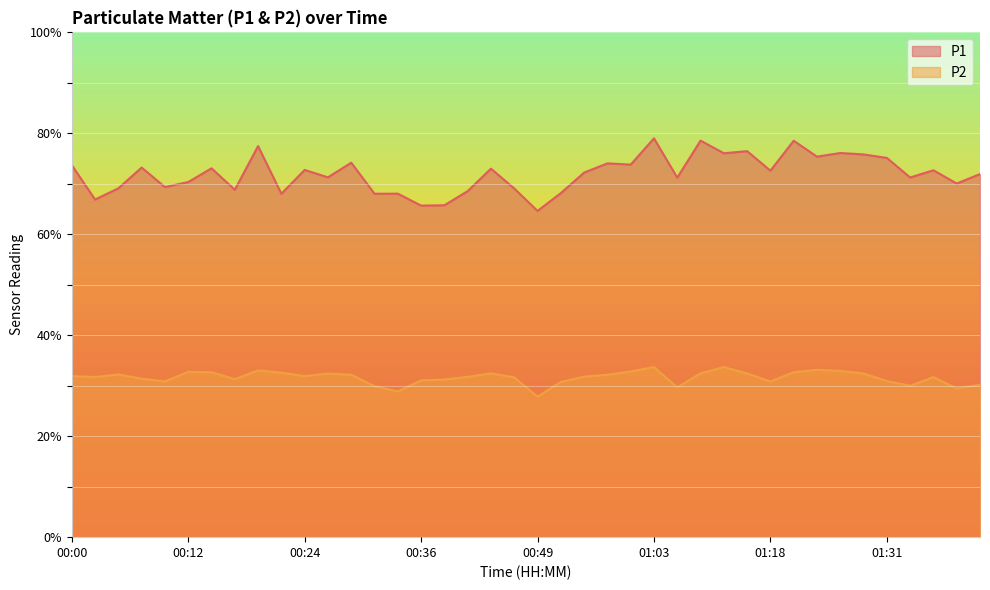

What is the total value across all series at 01:08?

100.9